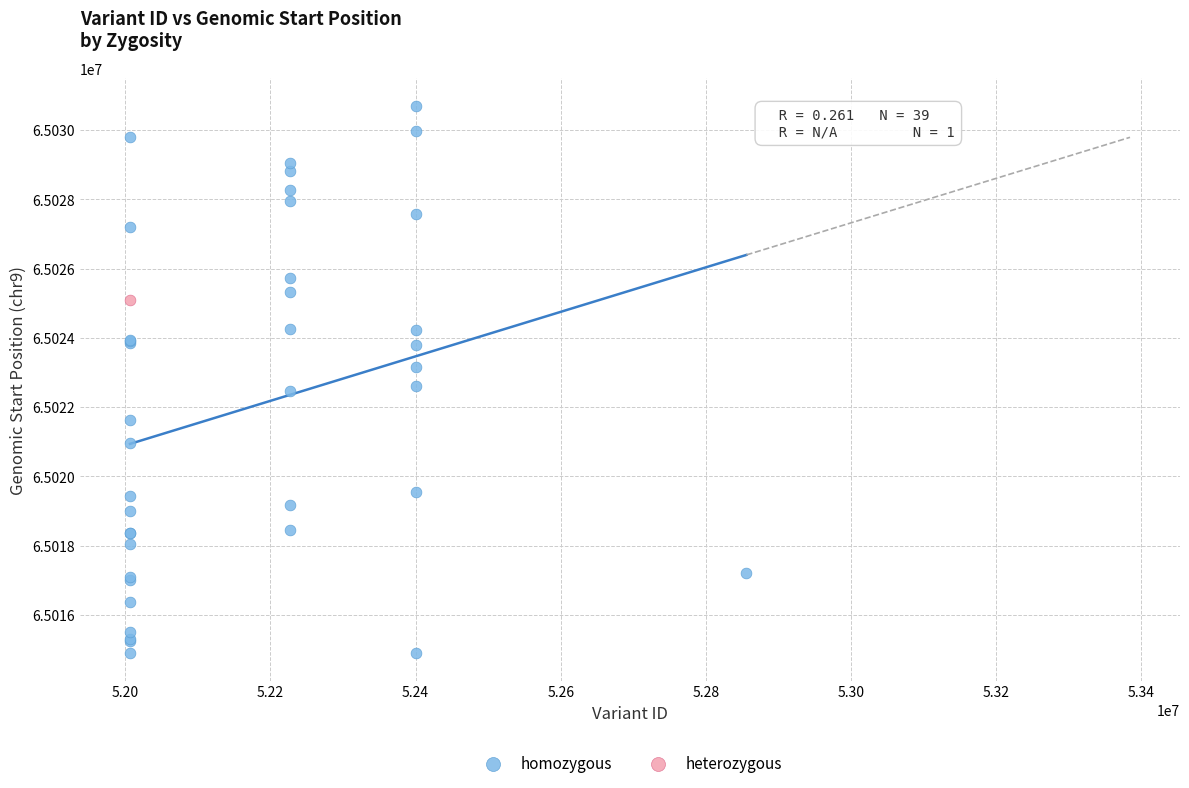

What are all the series names shown in the legend?

homozygous, heterozygous